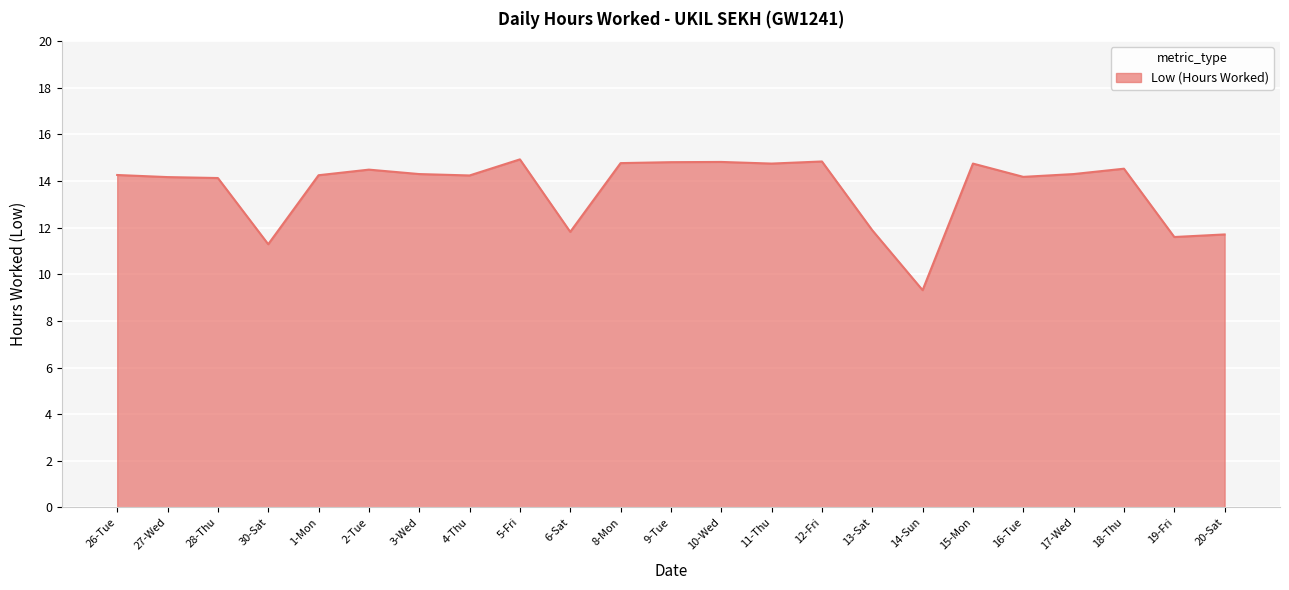

Is it true that the value at 3-Wed is 14.3?

True